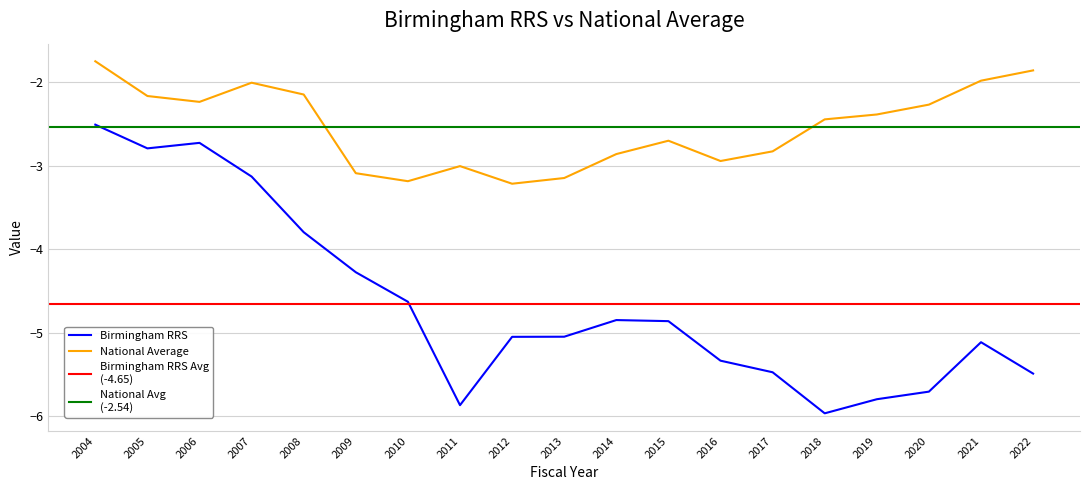

Reading right to left, what are all the values shown in this chart?

Birmingham RRS: 2022=-5.5	2021=-5.1	2020=-5.7	2019=-5.8	2018=-6.0	2017=-5.5	2016=-5.3	2015=-4.9	2014=-4.8	2013=-5.0	2012=-5.1	2011=-5.9	2010=-4.6	2009=-4.3	2008=-3.8	2007=-3.1	2006=-2.7	2005=-2.8	2004=-2.5
National Average: 2022=-1.9	2021=-2.0	2020=-2.3	2019=-2.4	2018=-2.4	2017=-2.8	2016=-2.9	2015=-2.7	2014=-2.9	2013=-3.1	2012=-3.2	2011=-3.0	2010=-3.2	2009=-3.1	2008=-2.1	2007=-2.0	2006=-2.2	2005=-2.2	2004=-1.8